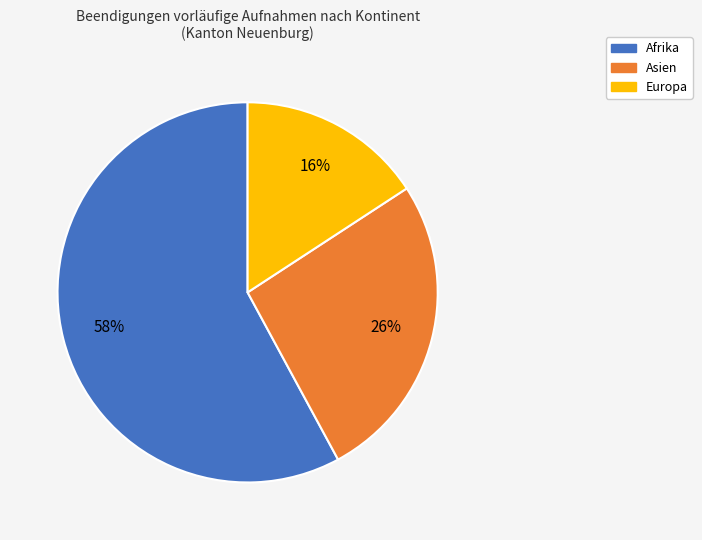

Does any single category account for the majority?

Yes